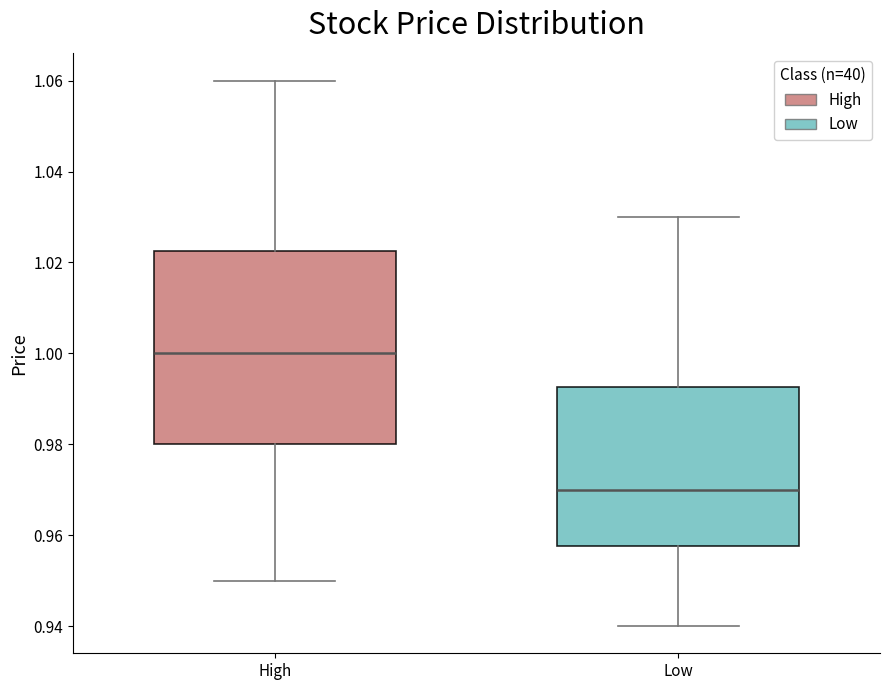

Reading left to right, read every box against the y-axis: the position of its median line, the range the box covers, and the ends of its whiskers. The values are not printed on the chart, so give them approximately, as read against the axis.

High: median 1.000, box 0.980 to 1.022, whiskers 0.950 to 1.060
Low: median 0.970, box 0.958 to 0.992, whiskers 0.940 to 1.030